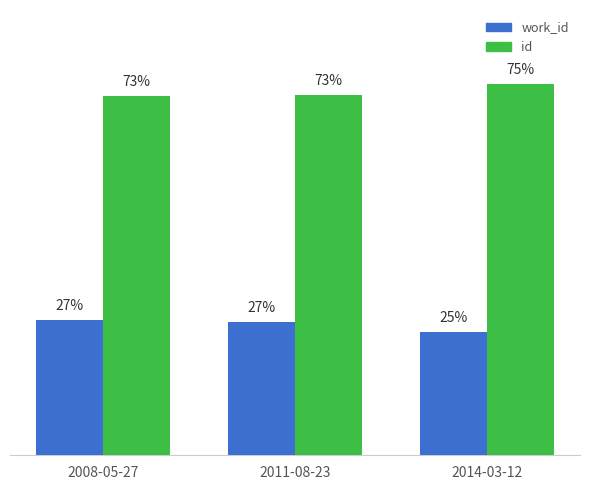

Is the value of work_id at 2014-03-12 greater than the value of id at 2011-08-23?

No